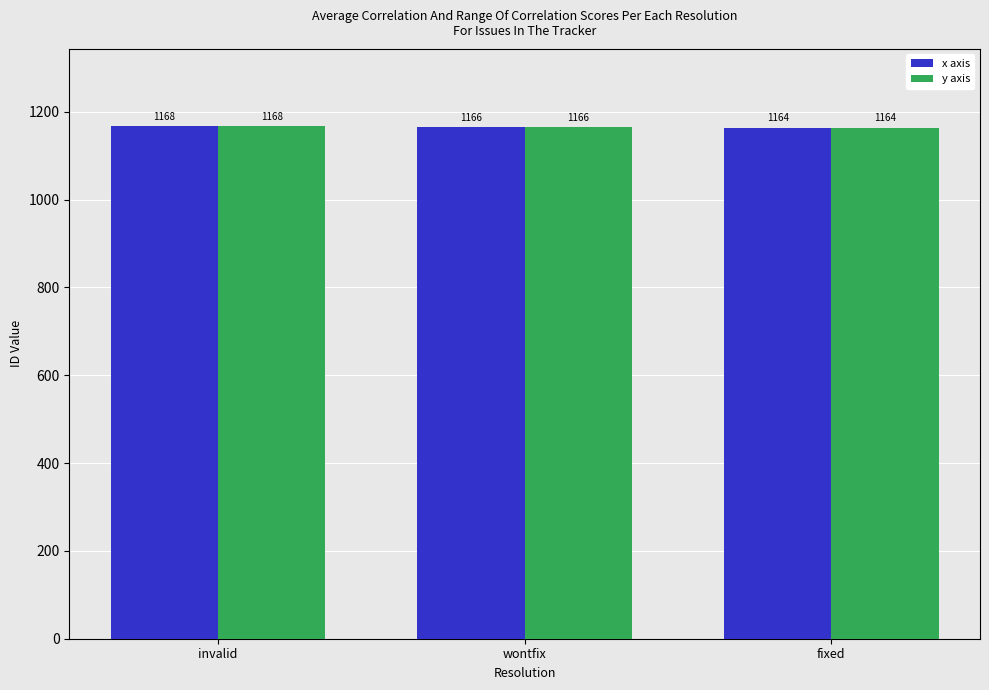

What is the label of the 3rd bar from the left?

fixed